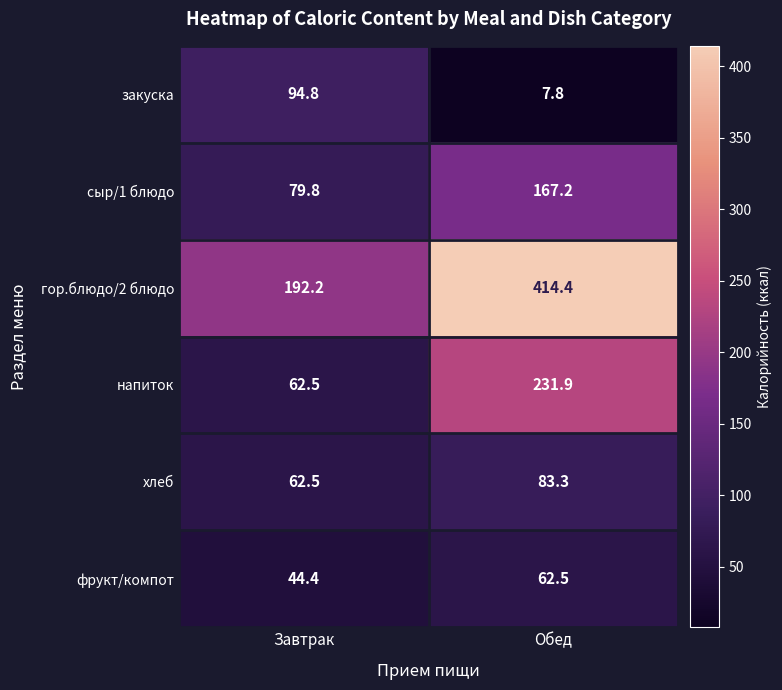

Between Завтрак and Обед, which series saw the biggest shift?

гор.блюдо/2 блюдо